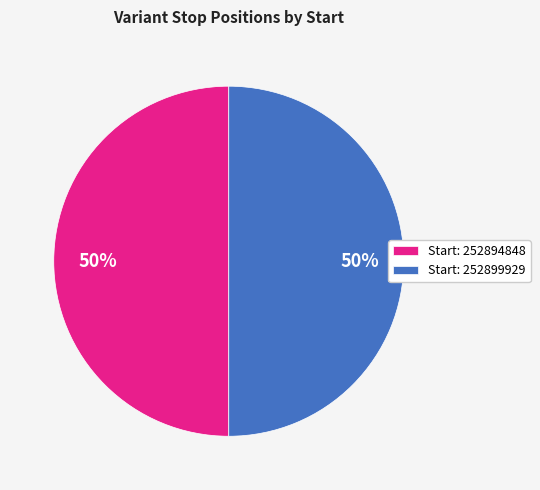

Count the number of slices in the pie.

2